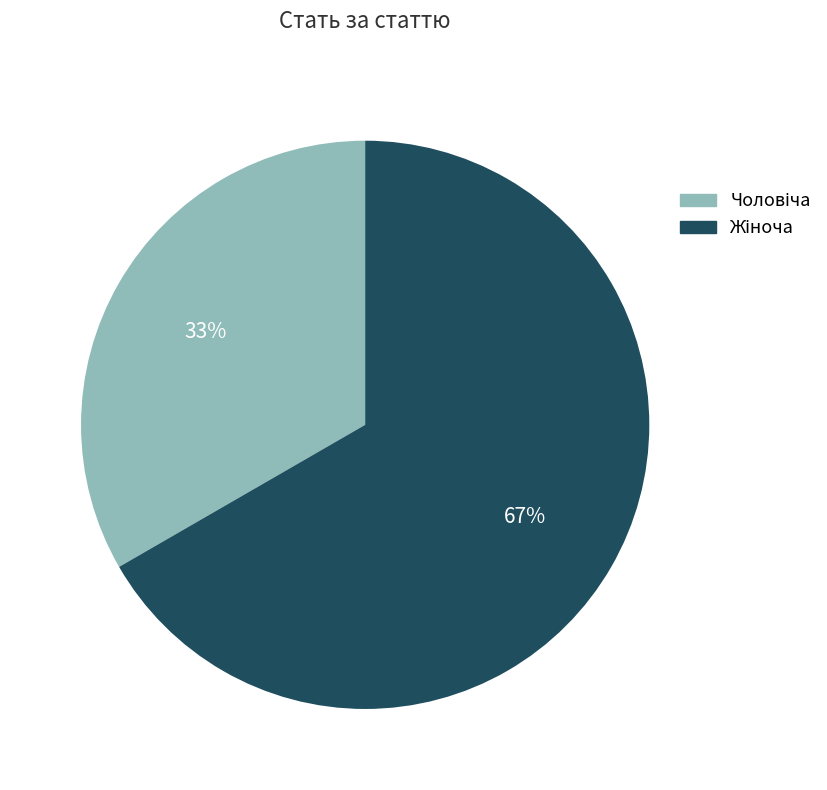

To the nearest percent, what is the average slice percentage?

50%